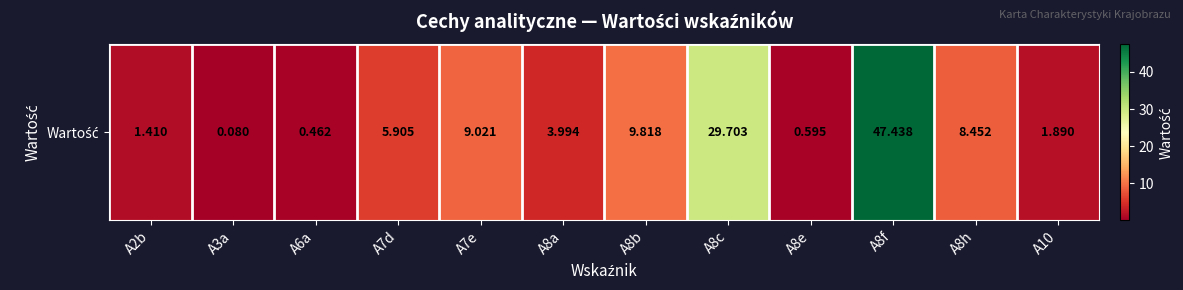

What is the average value?

9.9